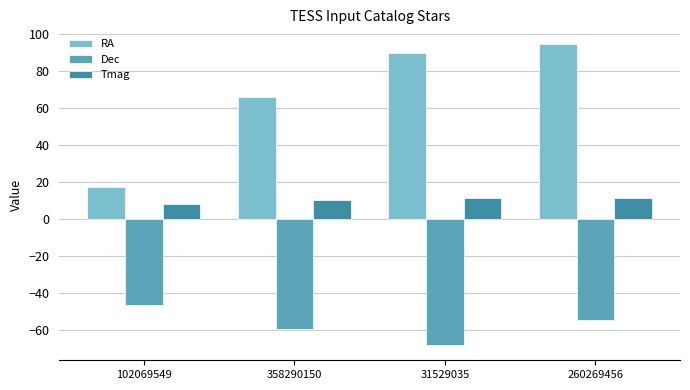

What is the value of the Tmag bar at the 2nd from the left?

10.2